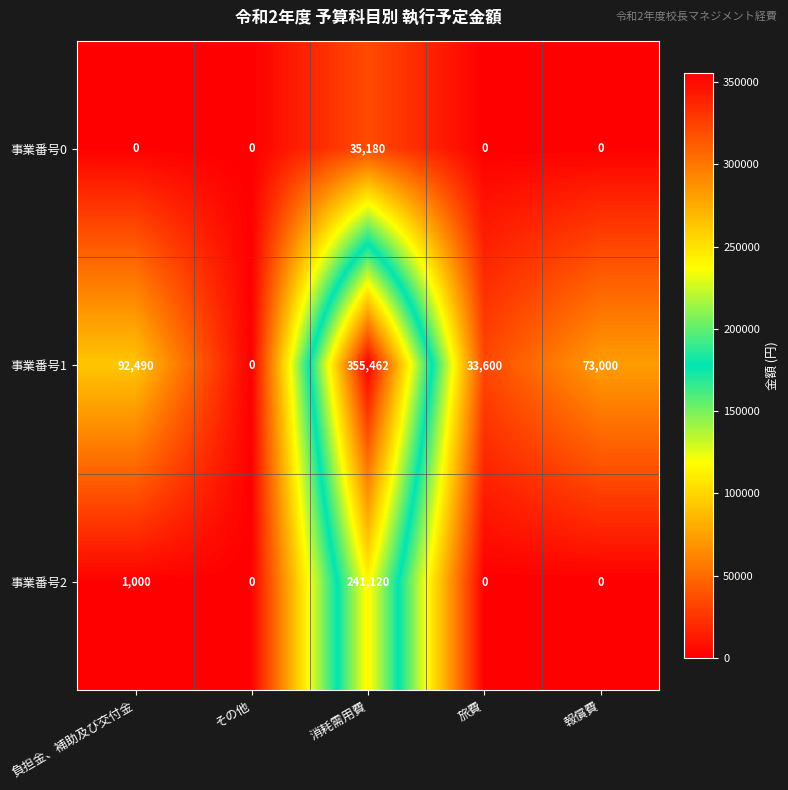

The value of 事業番号2 at その他 is -133030. True or false?

False